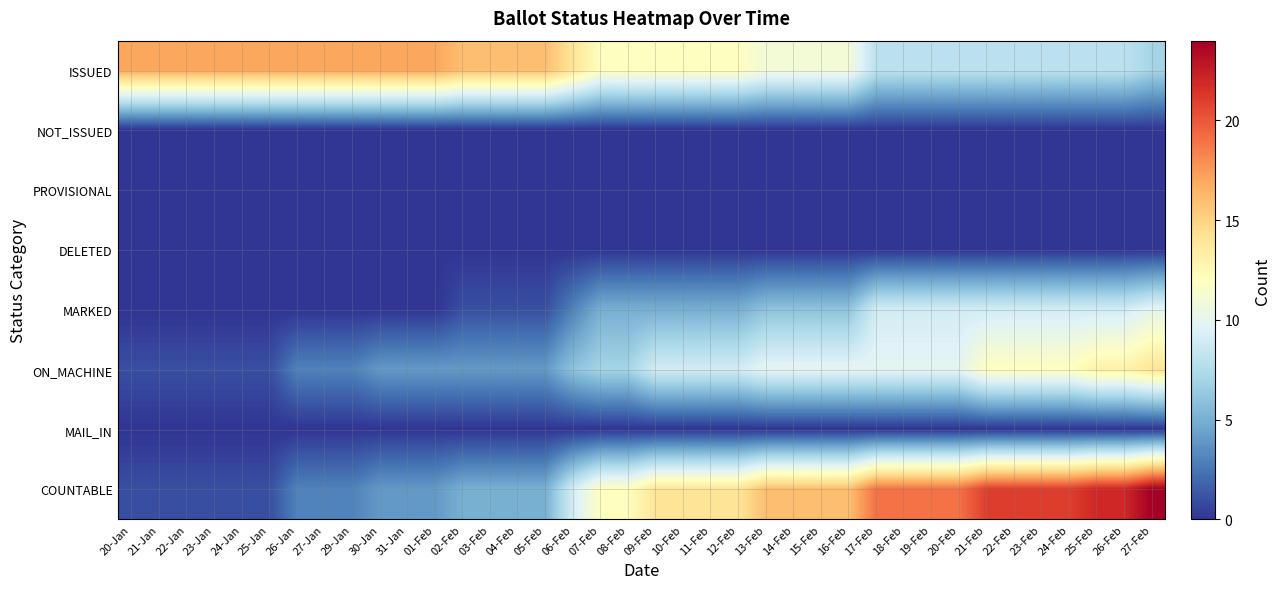

What is the difference between the highest and lowest values at 13-Feb?

16